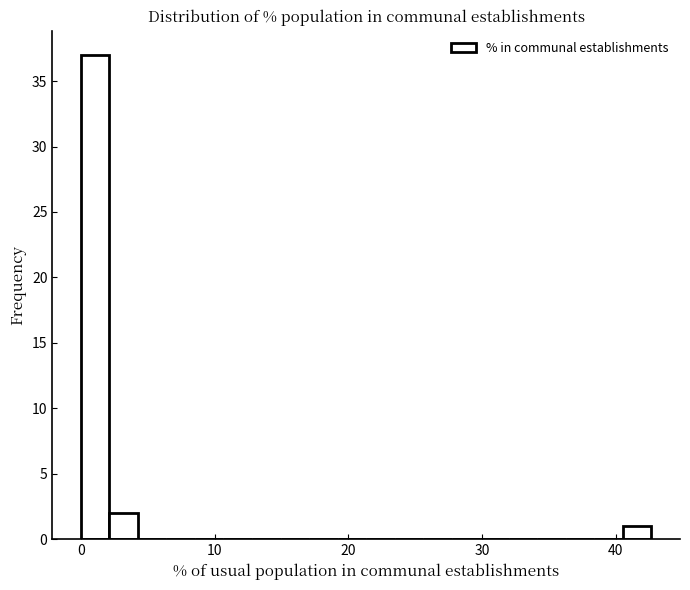

Read against the x-axis, roughly where is the centre of the tallest bar?

1